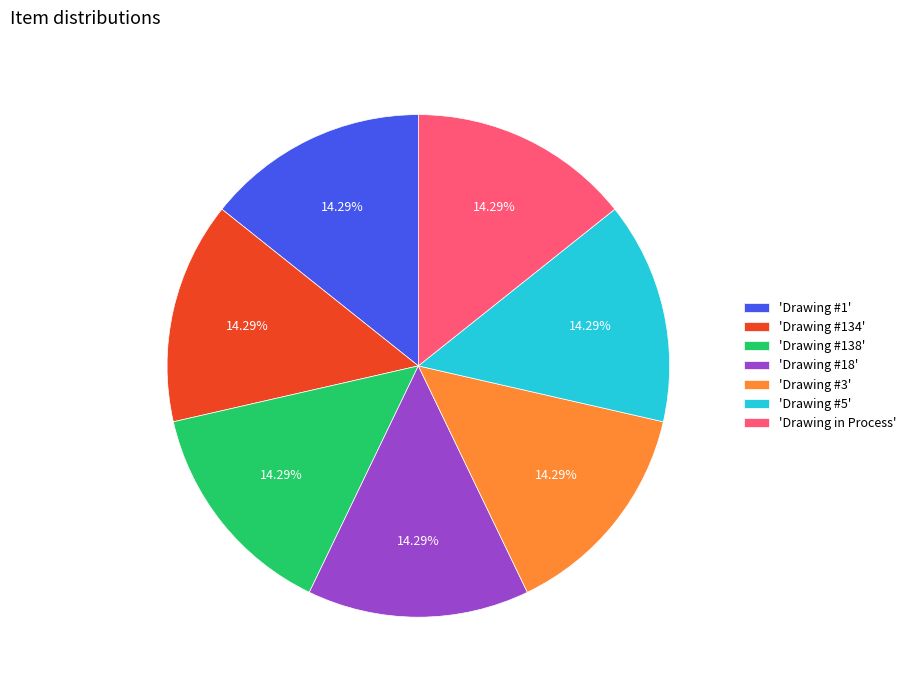

Is there a majority slice in this chart?

No